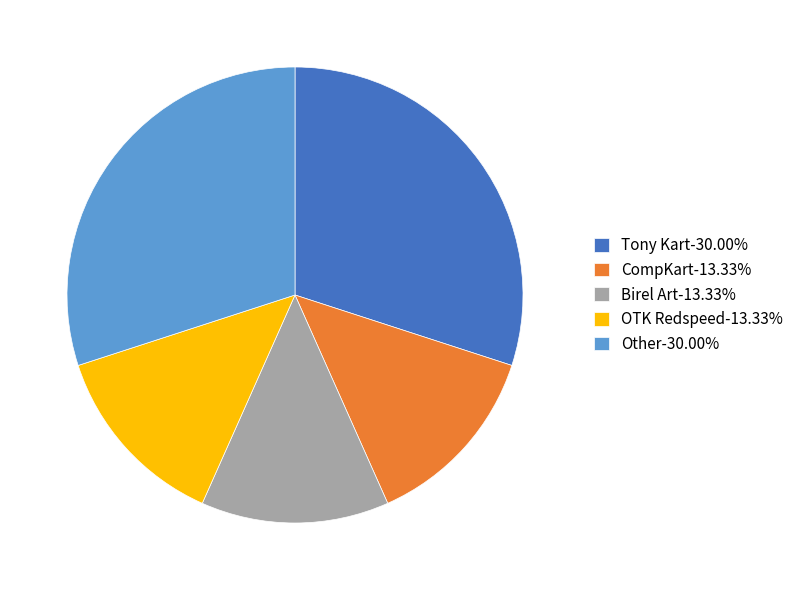

Is there any slice that represents more than half of the pie?

No